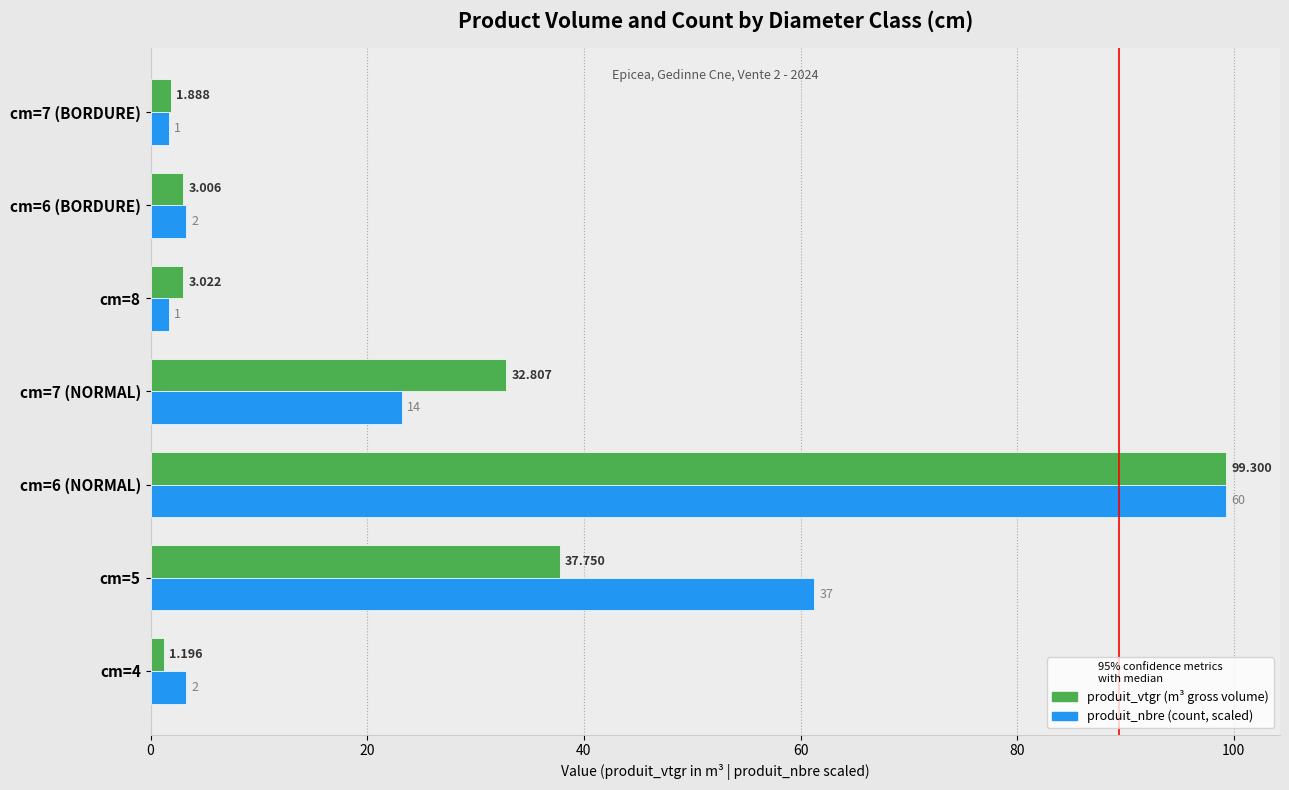

How many series are shown in this chart?

2